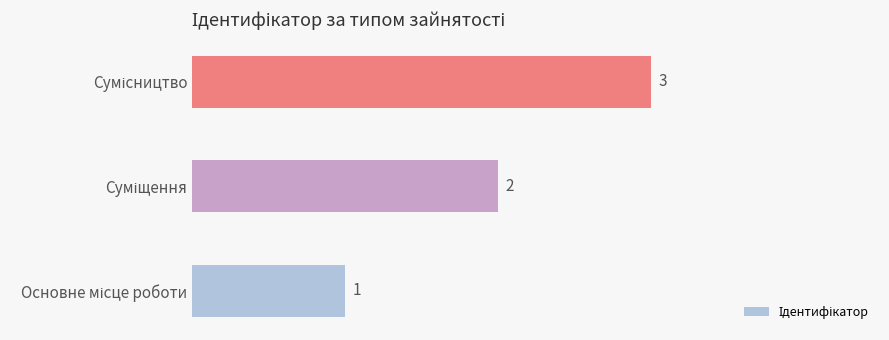

Count the number of data series in this chart.

1